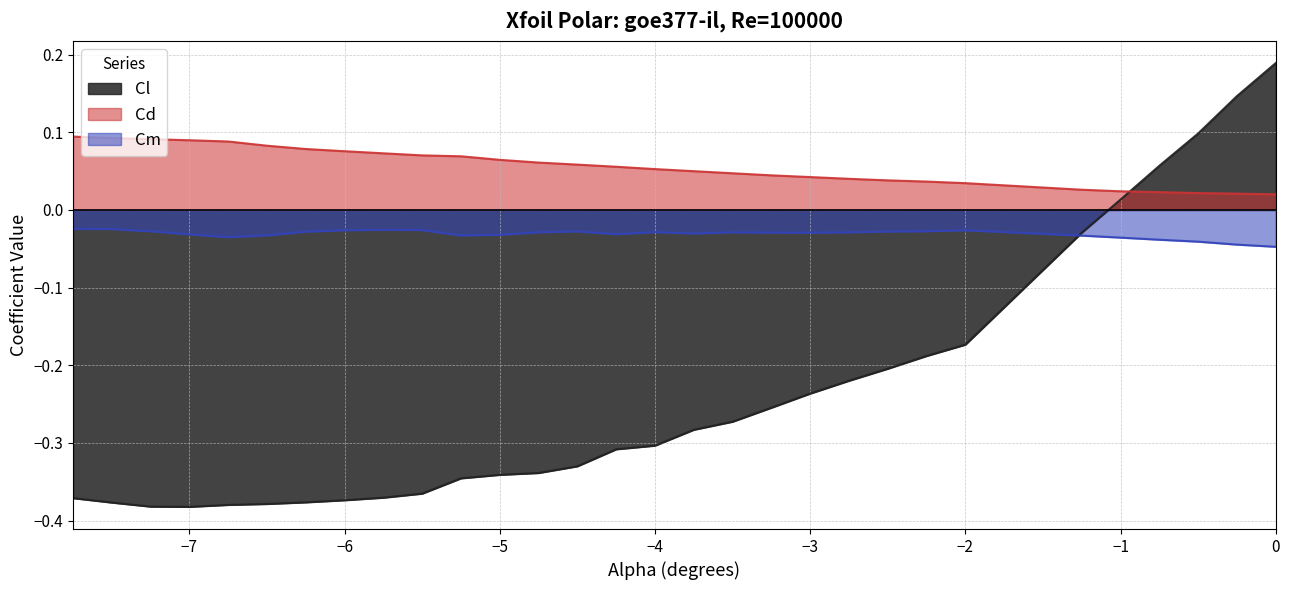

How many times do Cl and Cd cross each other?

1